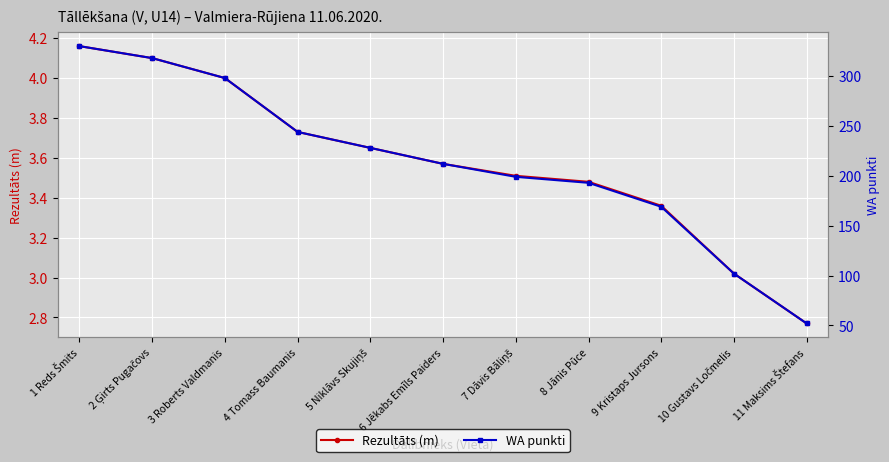

List the labels in order of Rezultāts (m) value, largest first.

1 Reds Šmits, 2 Ģirts Pugačovs, 3 Roberts Valdmanis, 4 Tomass Baumanis, 5 Niklāvs Skujiņš, 6 Jēkabs Emīls Paiders, 7 Dāvis Bāliņš, 8 Jānis Pūce, 9 Kristaps Jursons, 10 Gustavs Ločmelis, 11 Maksims Štefans